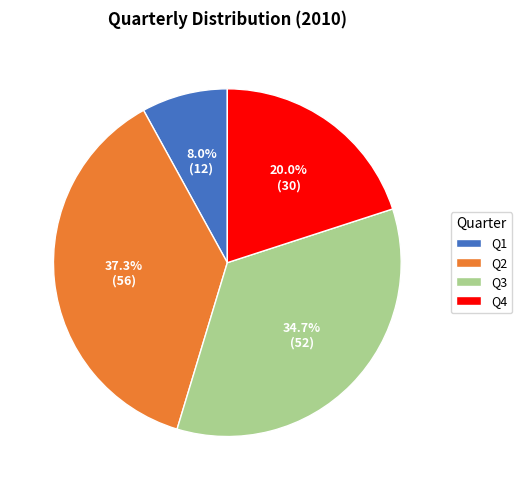

Which slice is the largest?

Q2